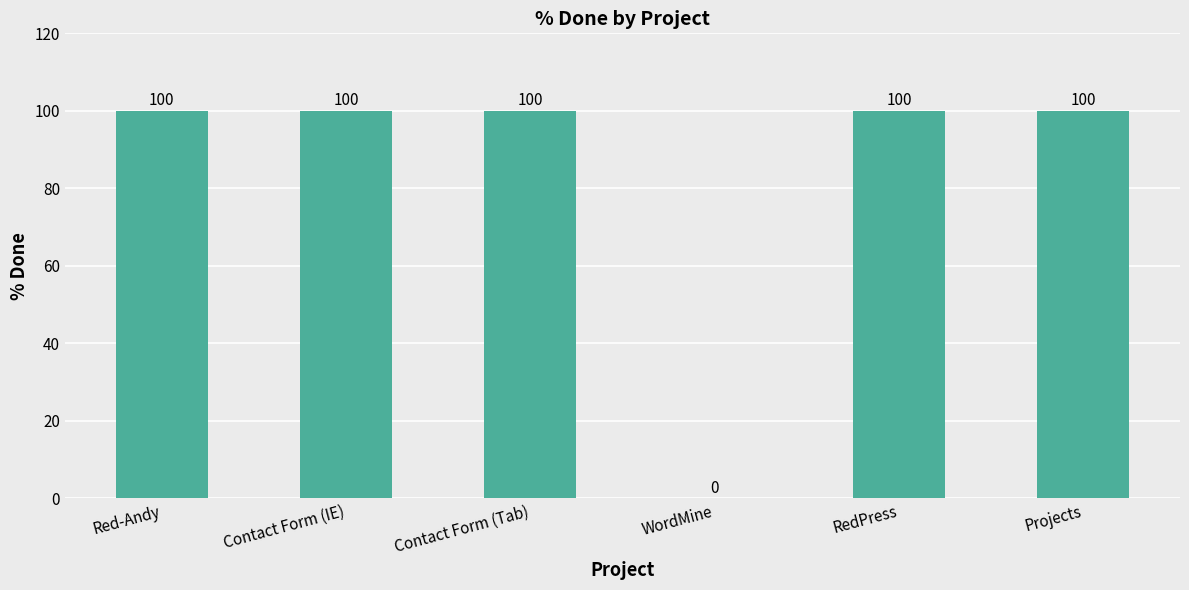

Are the bars horizontal?

No